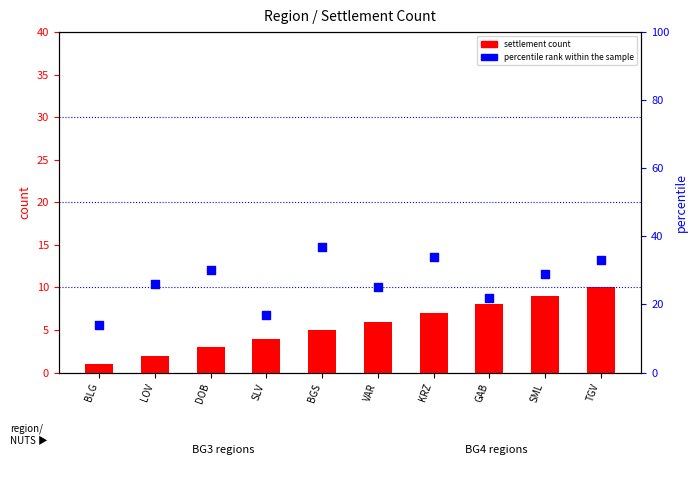

What is the total value across all series at LOV?

28